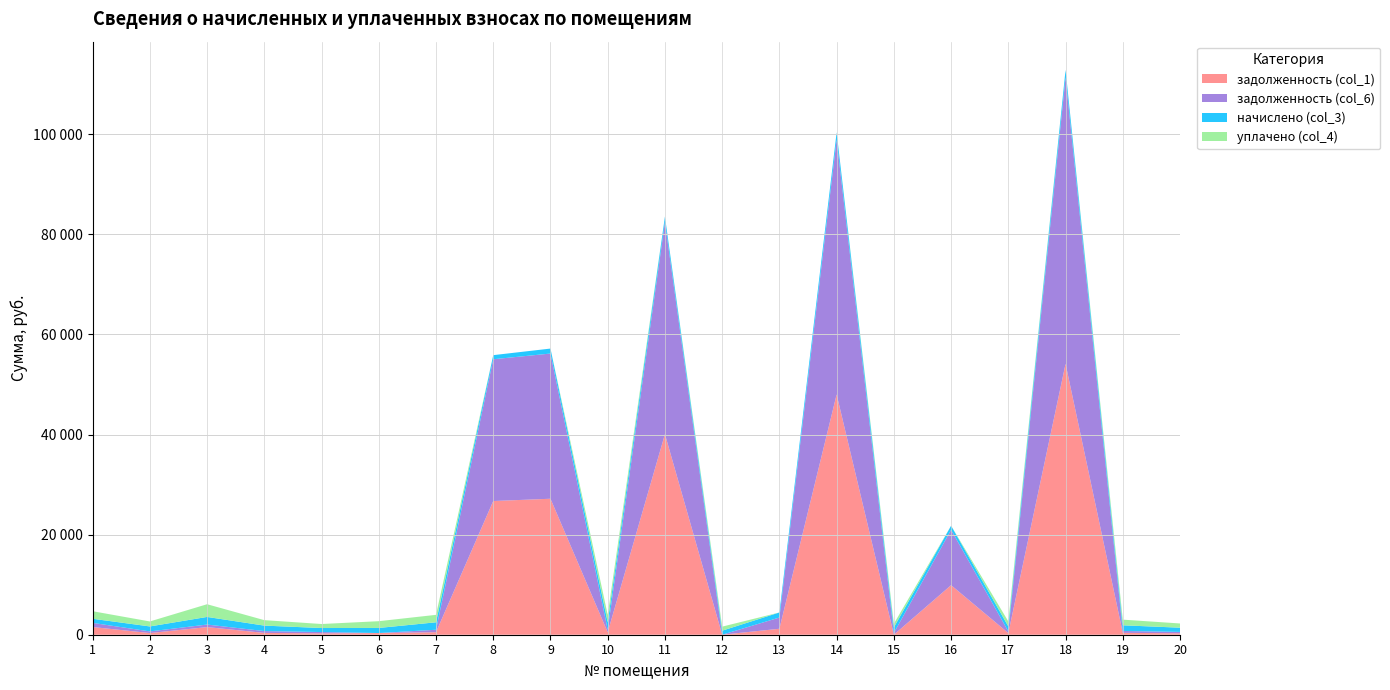

Reading right to left, list all the values displayed in this chart.

задолженность (col_1): 20=281.1	19=376.7	18=54133.6	17=332.2	16=9903.5	15=0.0	14=48007.0	13=1192.2	12=0.0	11=40075.0	10=496.7	9=27172.4	8=26716.4	7=496.7	6=338.1	5=267.6	4=364.1	3=1524.7	2=331.4	1=1539.1
задолженность (col_6): 20=281.1	19=376.7	18=57240.7	17=332.2	16=11061.3	15=366.6	14=50919.8	13=2243.7	12=0.0	11=42375.2	10=496.7	9=29015.0	8=28331.9	7=496.7	6=0.0	5=267.6	4=364.1	3=507.6	2=331.4	1=829.8
начислено (col_3): 20=843.2	19=1130.1	18=1492.6	17=996.7	16=818.0	15=1099.9	14=1459.9	13=1011.8	12=808.0	11=1105.0	10=1490.1	9=994.2	8=820.5	7=1490.1	6=1014.4	5=802.9	4=1092.4	3=1522.8	2=994.2	1=820.5
уплачено (col_4): 20=843.2	19=1130.1	18=0.0	17=996.7	16=0.0	15=733.3	14=0.0	13=0.0	12=808.0	11=0.0	10=1490.1	9=0.0	8=0.0	7=1490.1	6=1352.5	5=802.9	4=1092.4	3=2538.6	2=994.2	1=1508.6